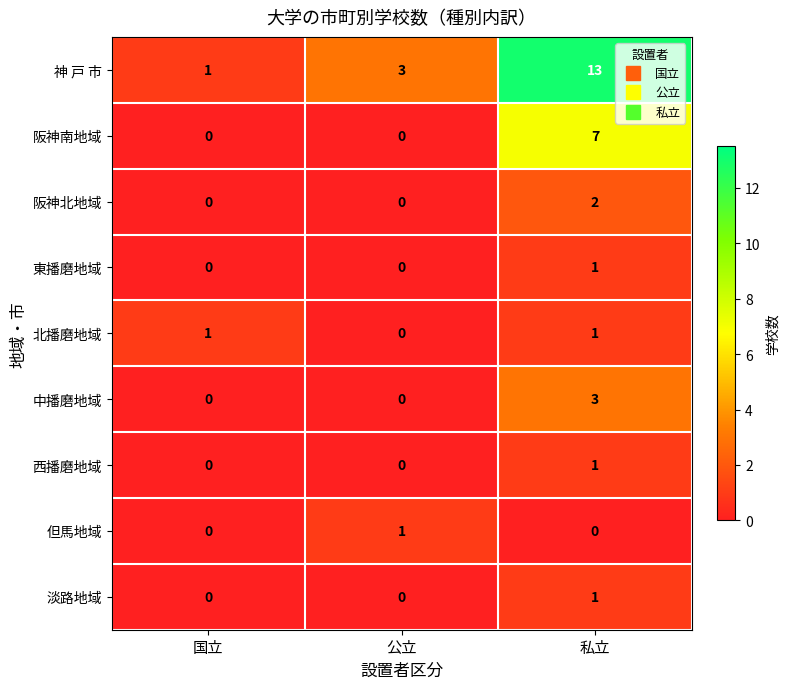

How many data points does each series have?

3